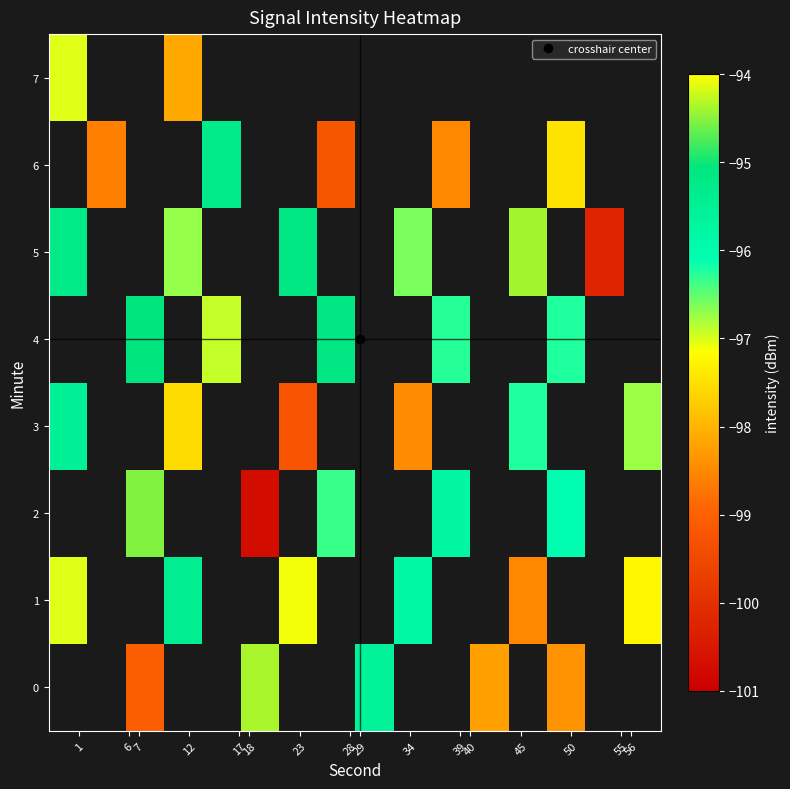

The row_3 series shows -27.8 at 23. True or false?

False